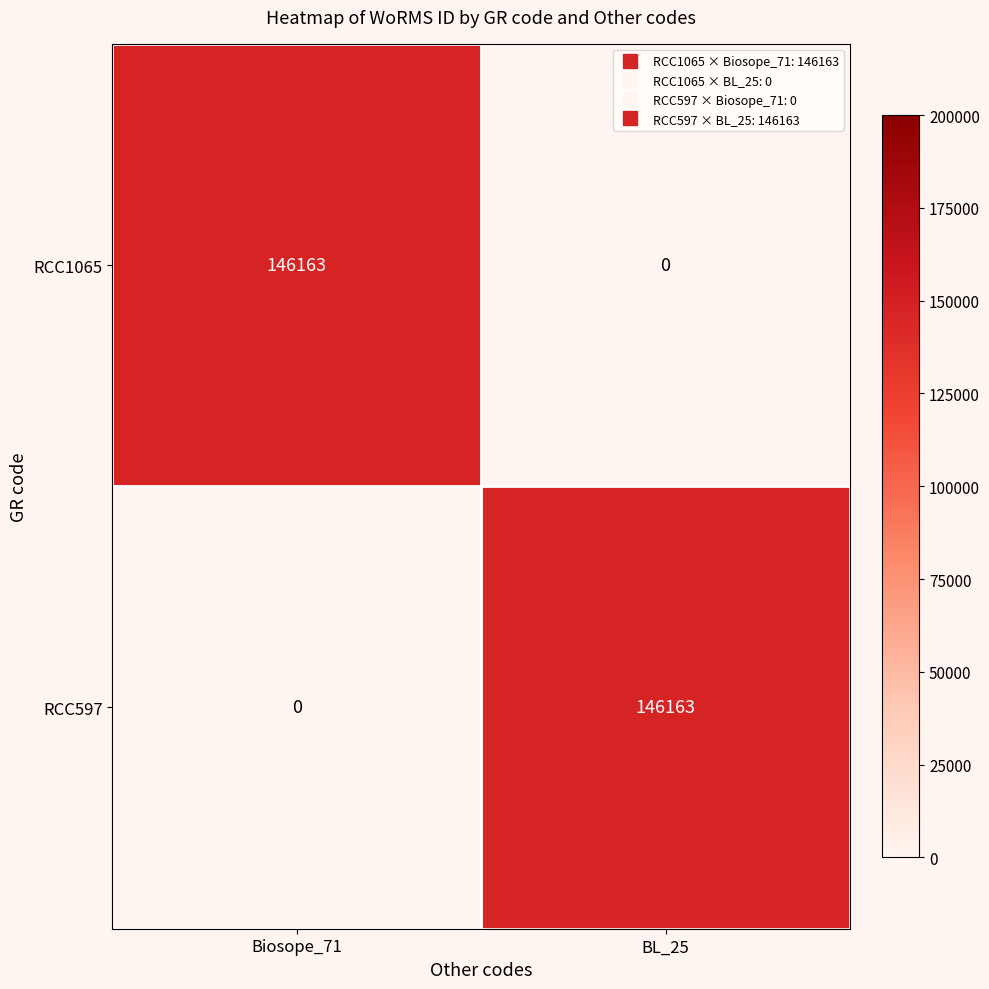

At how many categories does at least one series exceed 30968?

2